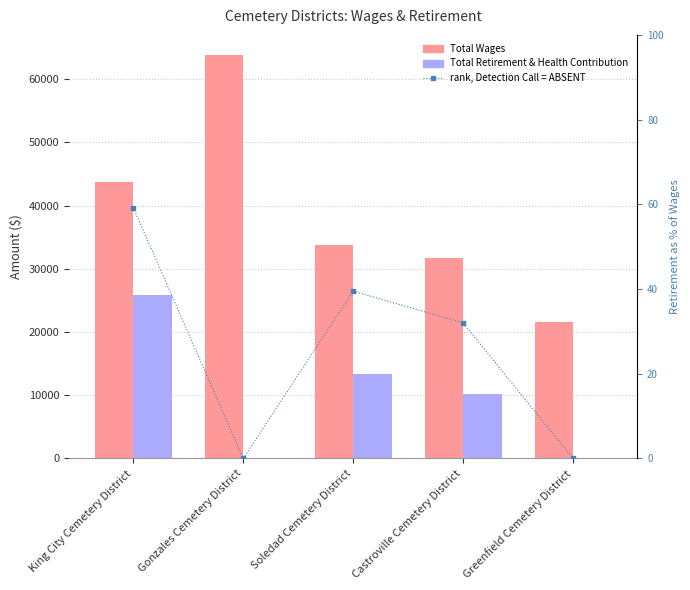

What are all the series names shown in the legend?

Total Wages, Total Retirement & Health Contribution, rank, Detection Call = ABSENT